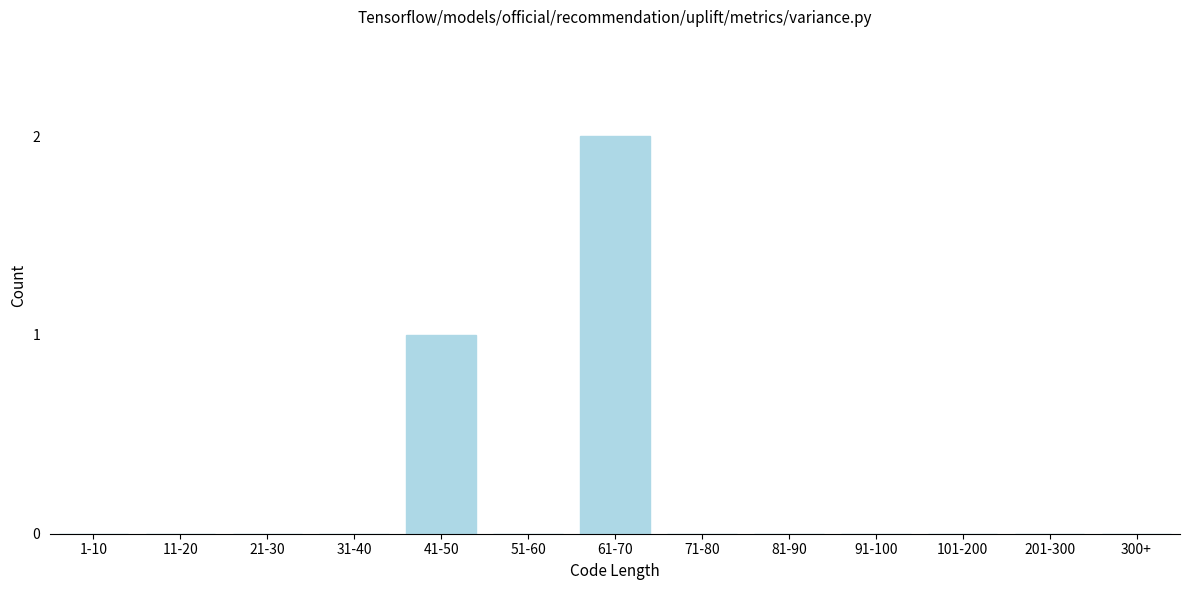

Reading left to right, what are all the values shown in this chart?

1-10=0	11-20=0	21-30=0	31-40=0	41-50=1	51-60=0	61-70=2	71-80=0	81-90=0	91-100=0	101-200=0	201-300=0	300+=0